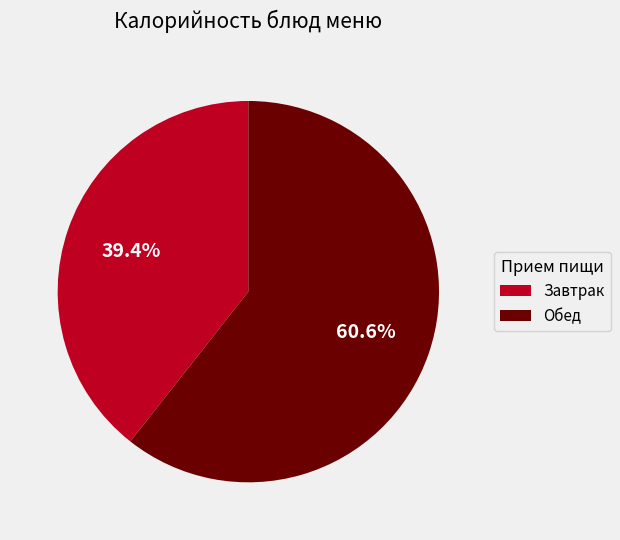

Combined, what portion of the pie is Завтрак and Обед?

100.0%